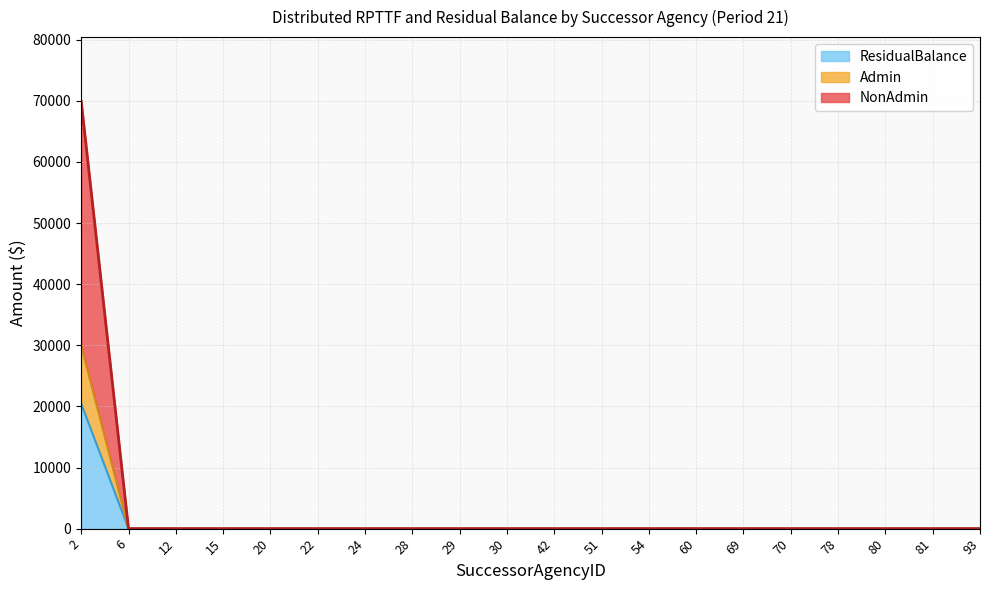

Rank the series at 51 from highest to lowest value.

NonAdmin, Admin, ResidualBalance